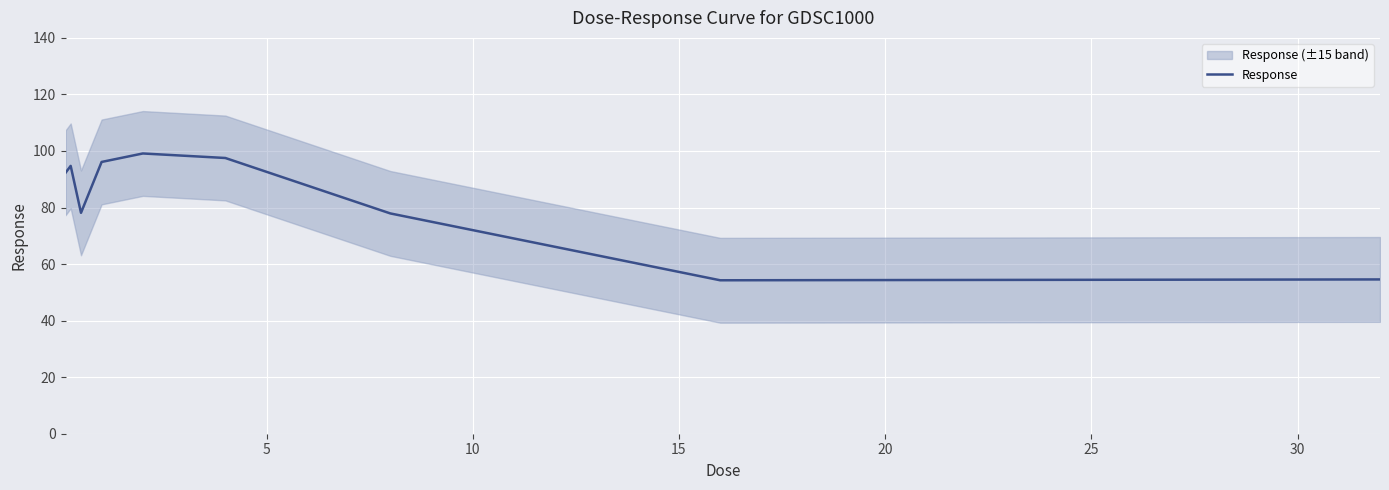

What is the lowest value of the Response series?

54.3